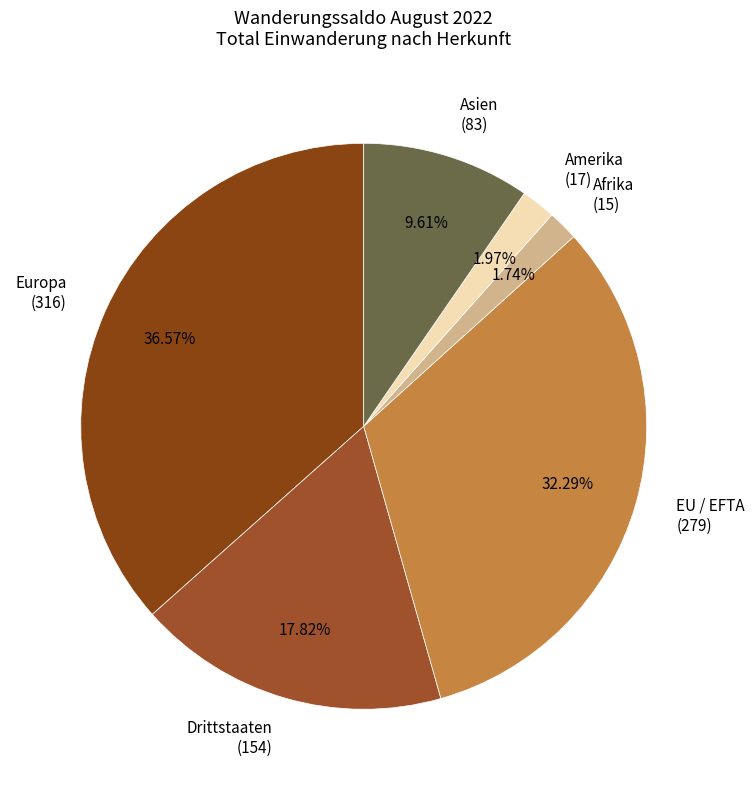

To the nearest percent, what is the average slice percentage?

17%